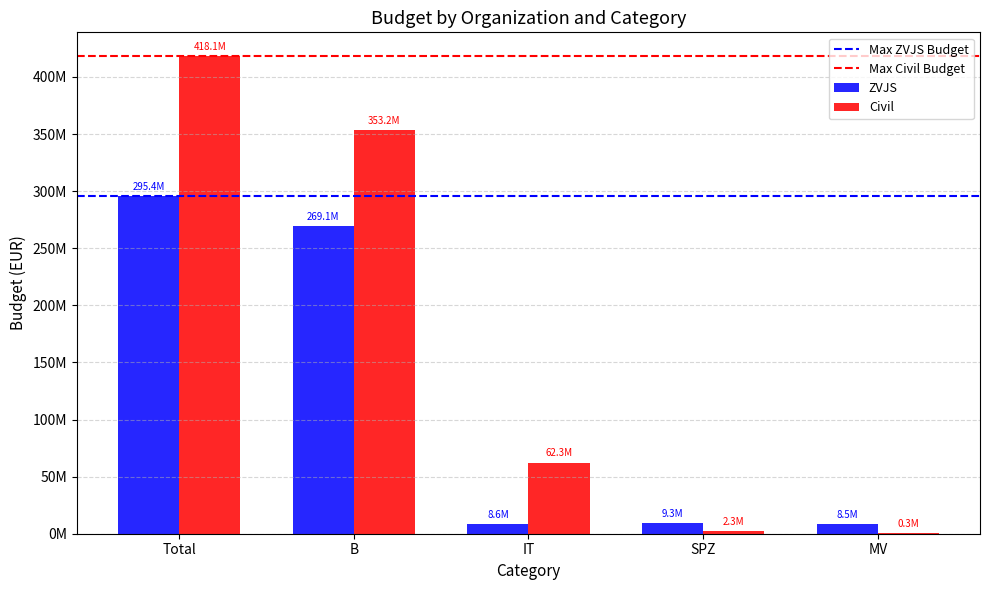

What is the smallest value displayed?

331000.0